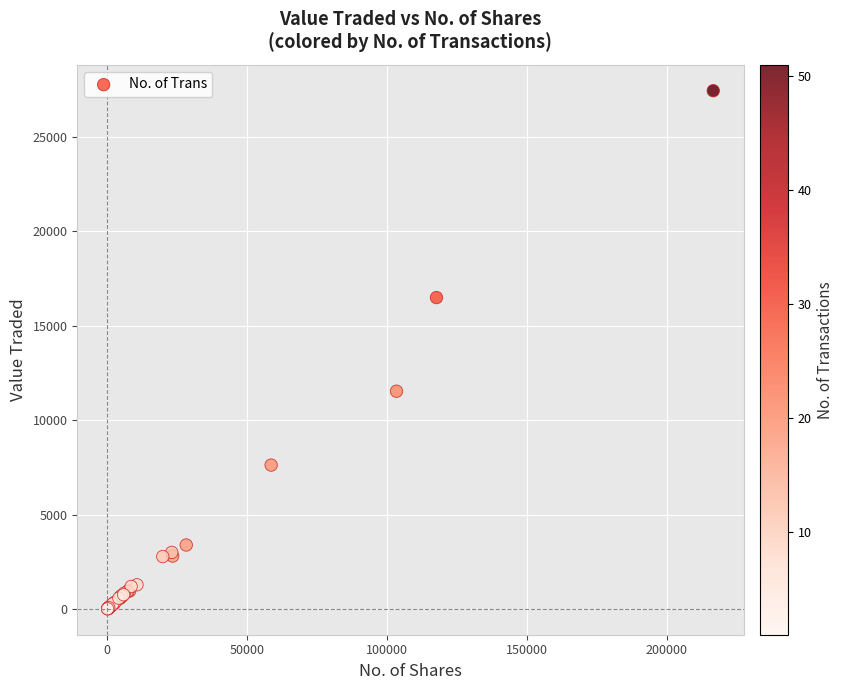

What Y value in the scatter plot is closest to 13721?

11530